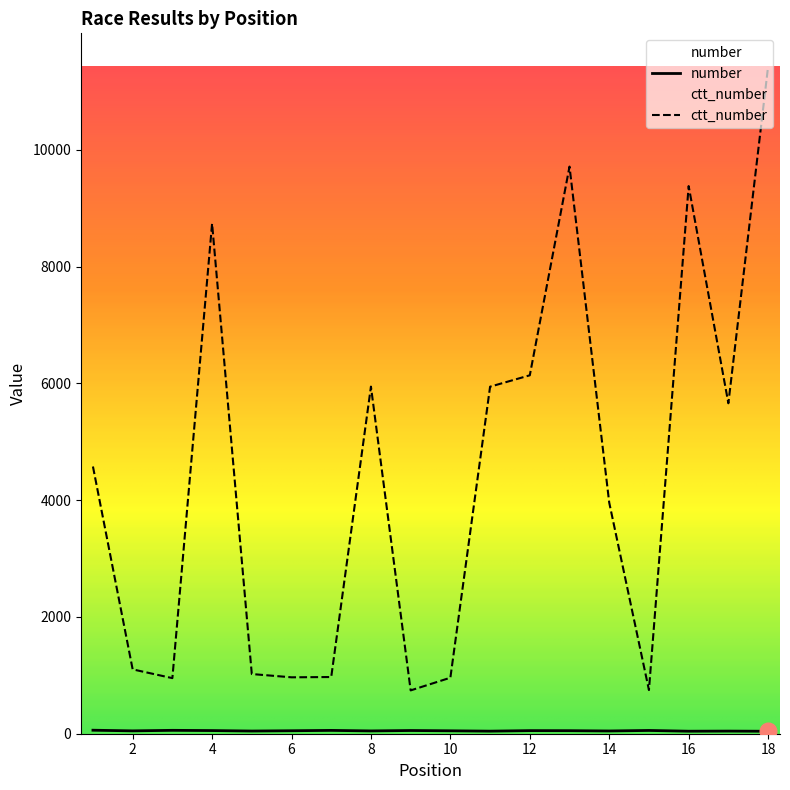

What is the lowest value of the ctt_number series?

742